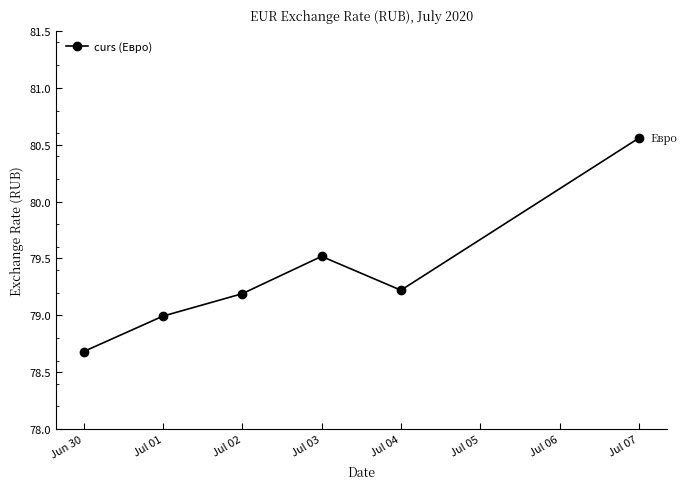

The chart shows a value of 26.8 at Jun 30. True or false?

False